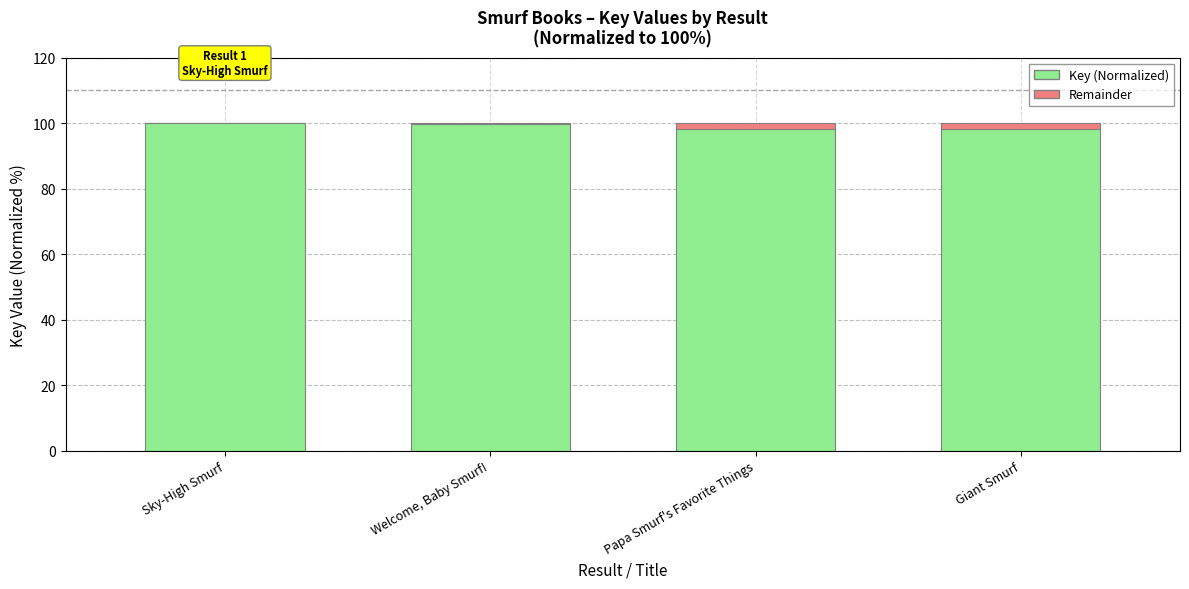

What is the total value across all series at Sky-High Smurf?

100.0